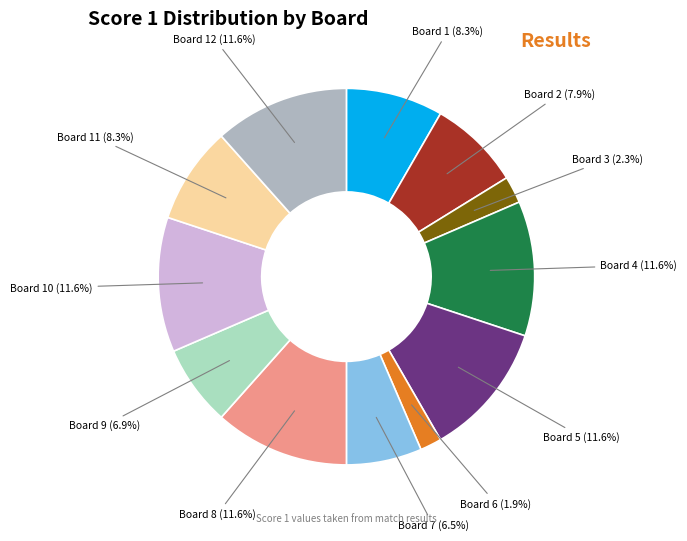

Is there a majority slice in this chart?

No